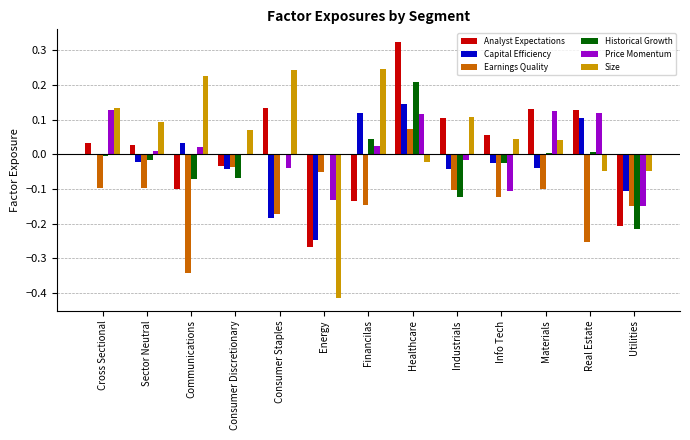

Which series has the largest total across all categories?

Size